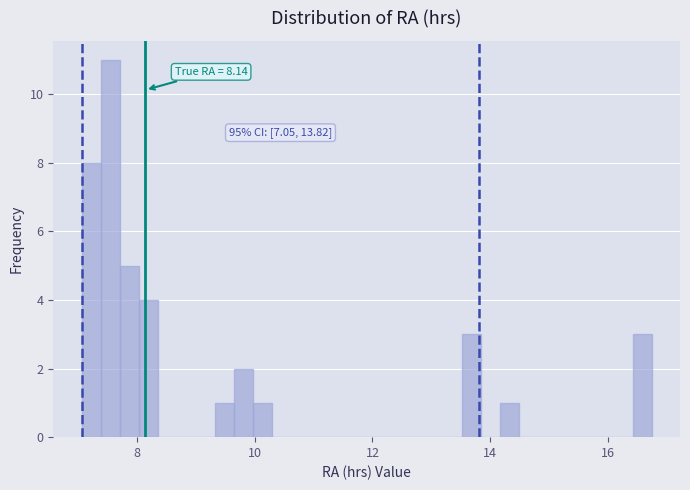

Around what value on the x-axis is the tallest bar? Give the approximate position of its centre, as read against the axis.

7.6